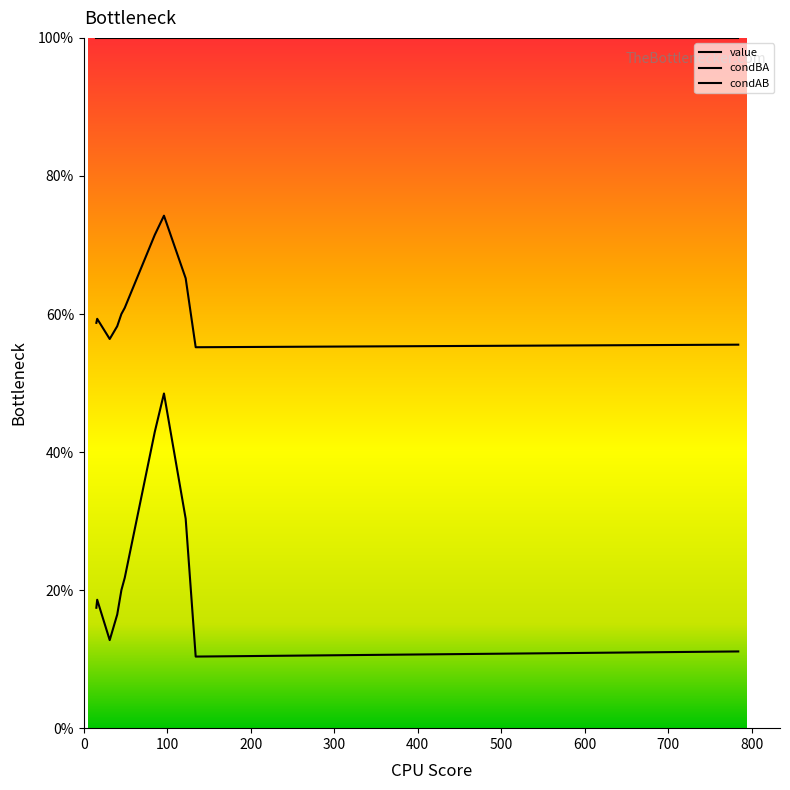

What is the value of the value point at the 6th from the left?

0.6